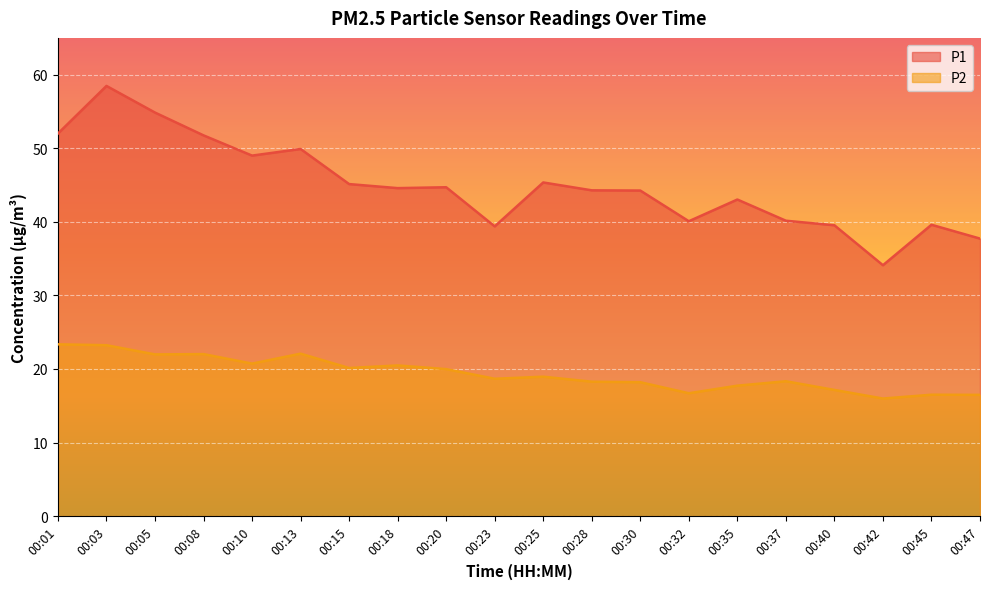

Reading right to left, extract all data points from this chart.

P1: 00:47=37.7	00:45=39.6	00:42=34.1	00:40=39.5	00:37=40.1	00:35=43.0	00:32=40.1	00:30=44.2	00:28=44.3	00:25=45.4	00:23=39.4	00:20=44.7	00:18=44.6	00:15=45.1	00:13=49.9	00:10=49.0	00:08=51.8	00:05=54.9	00:03=58.5	00:01=52.0
P2: 00:47=16.5	00:45=16.5	00:42=16.0	00:40=17.1	00:37=18.3	00:35=17.7	00:32=16.7	00:30=18.2	00:28=18.3	00:25=18.9	00:23=18.7	00:20=20.0	00:18=20.5	00:15=20.1	00:13=22.1	00:10=20.7	00:08=22.0	00:05=22.0	00:03=23.2	00:01=23.4